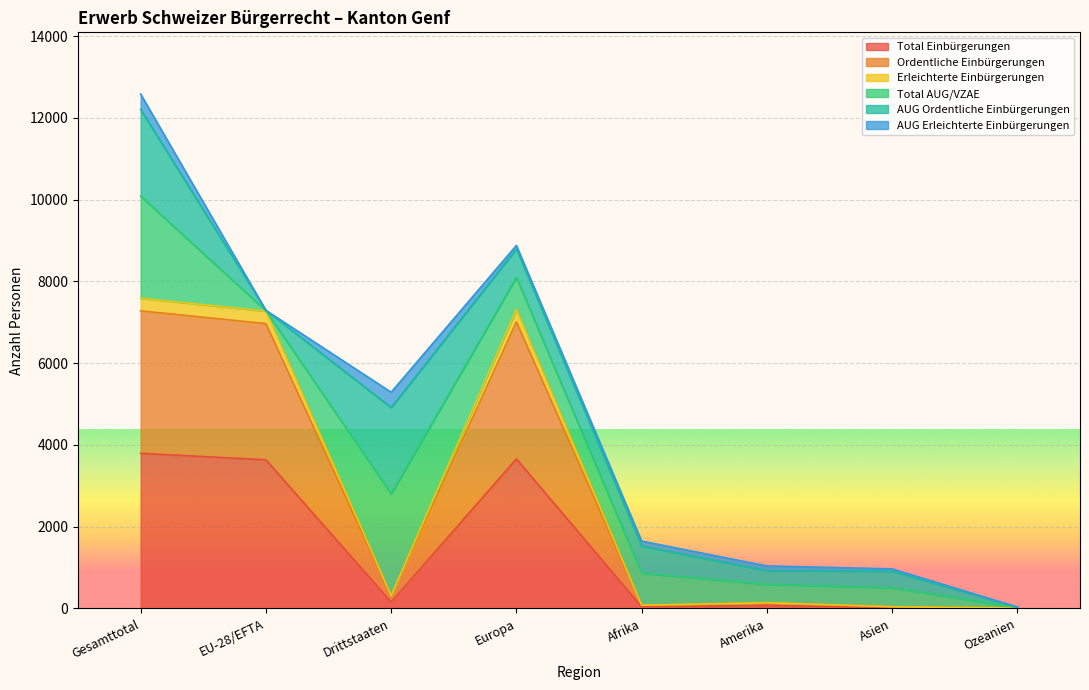

In Total Einbürgerungen, how many points are higher than both neighbors (excluding endpoints)?

2